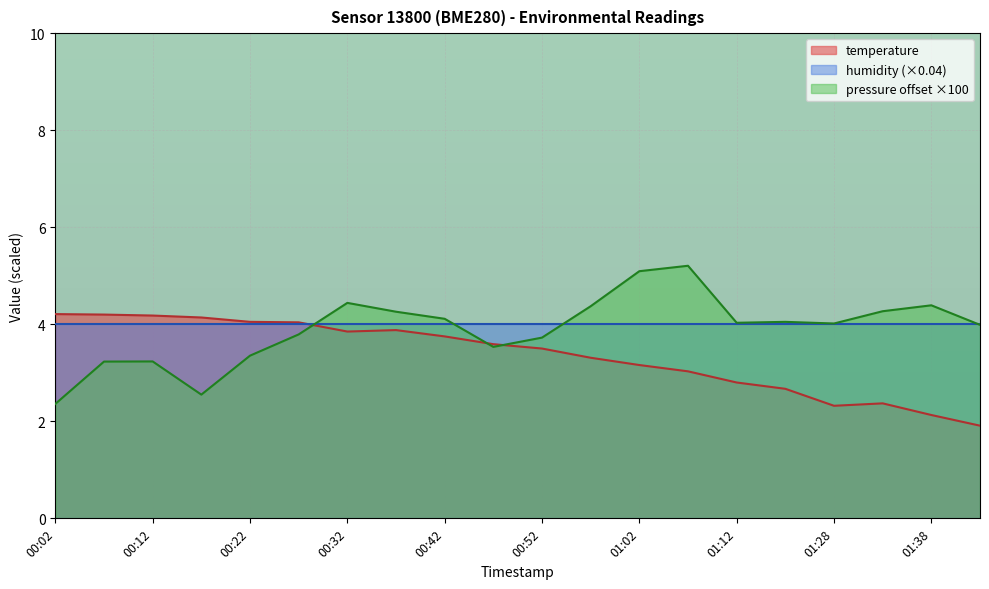

What is the difference between the maximum and minimum values in the temperature series?

2.3